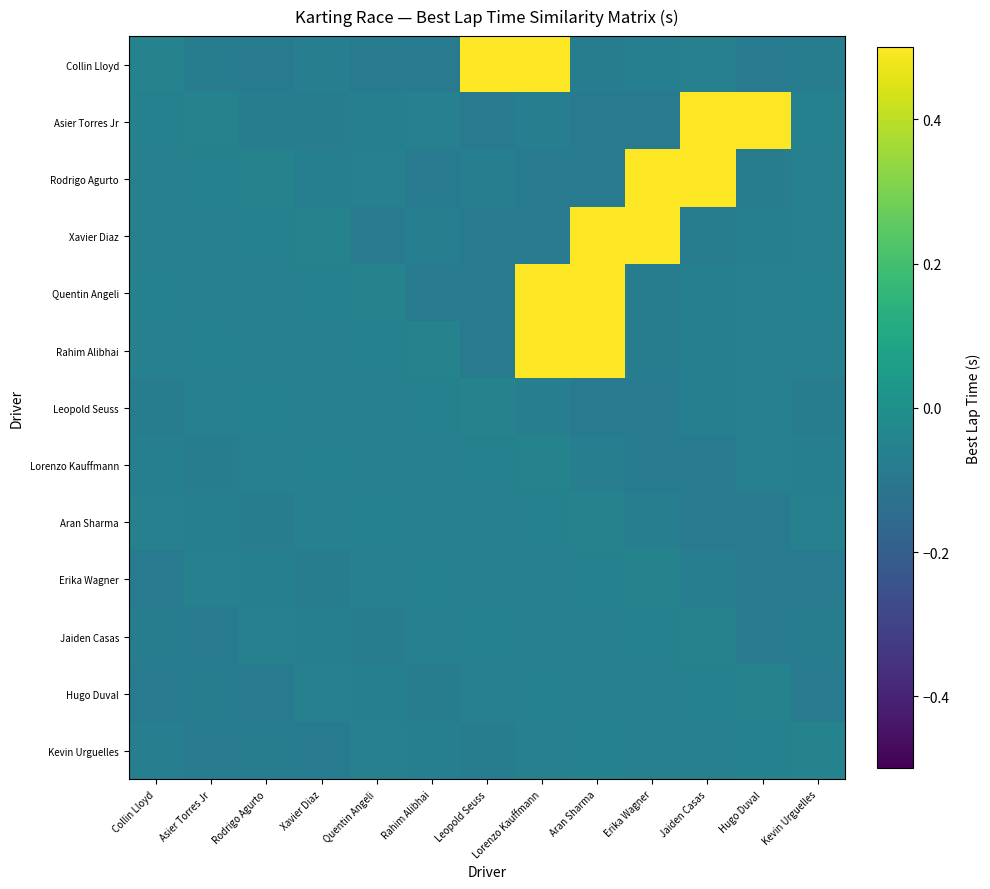

What is the smallest value displayed?

-0.1